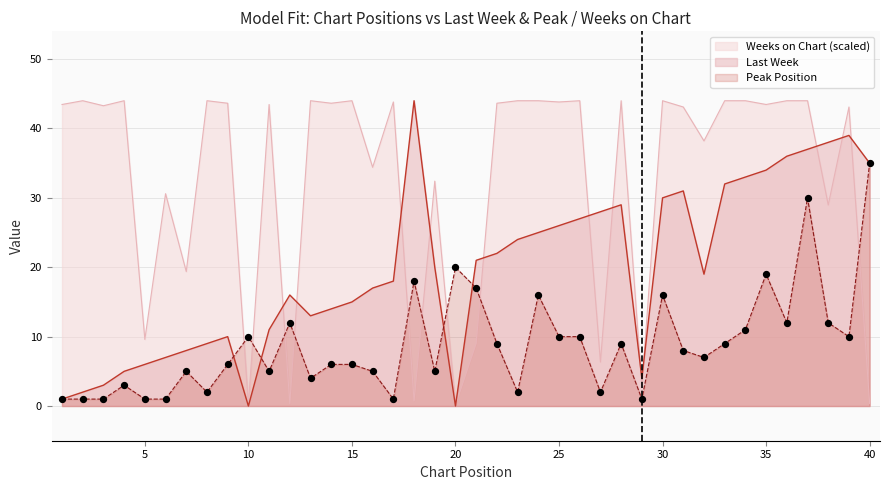

Which series has the largest Y range (max minus min)?

Last Week